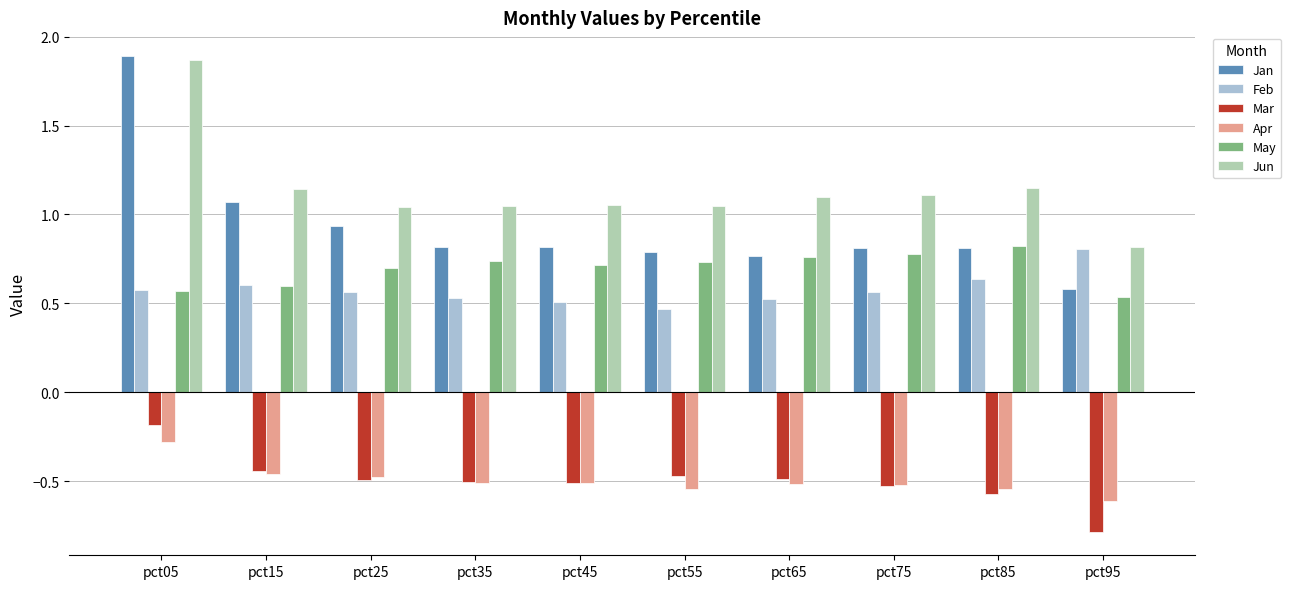

Which series has the largest total across all categories?

Jun